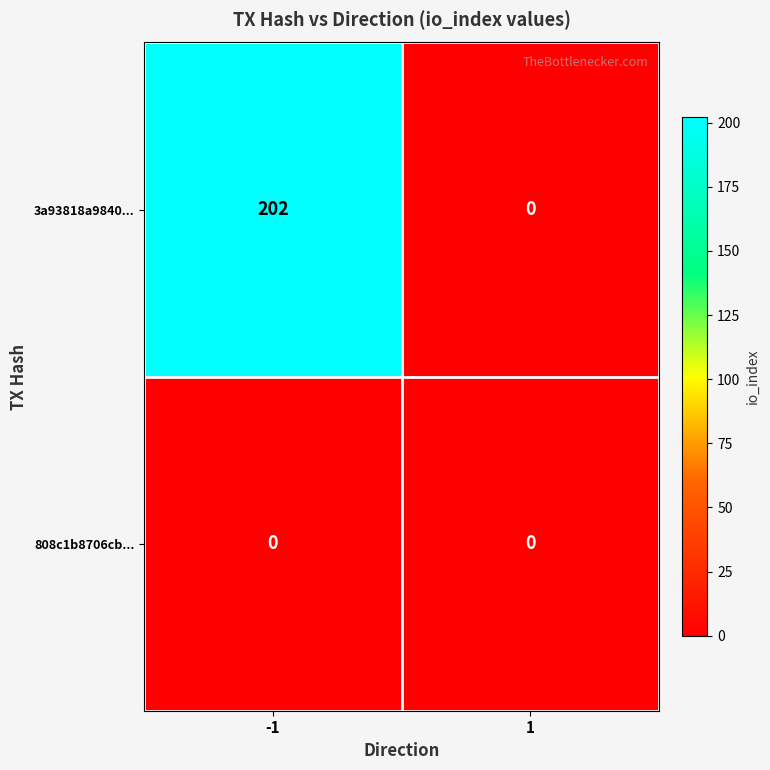

What is the total value across all series at -1?

202